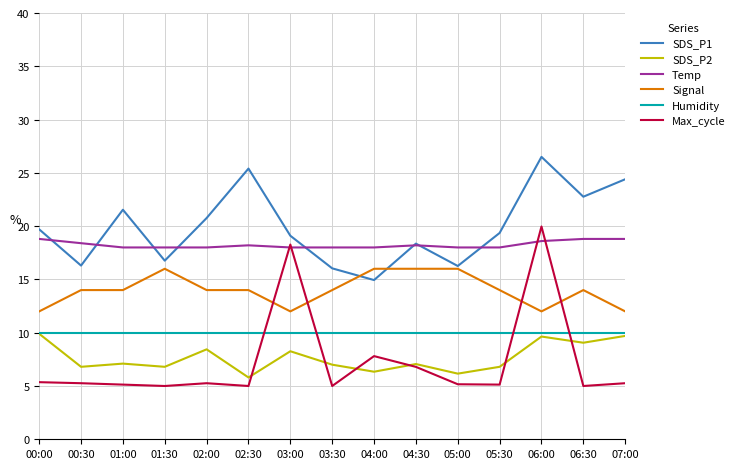

True or false: Humidity has a value of 16.7 at 04:30.

False